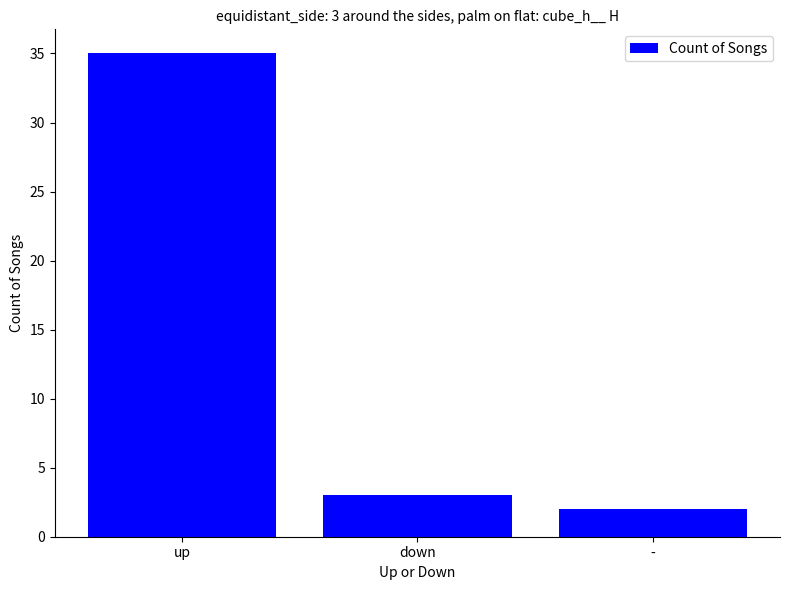

Which category has the lowest value across all series?

-